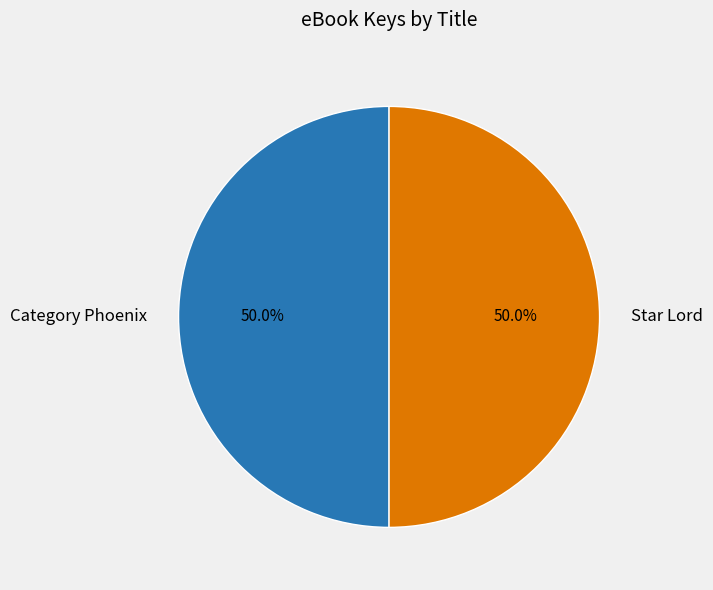

To the nearest percent, what percentage of the pie is Star Lord?

50%